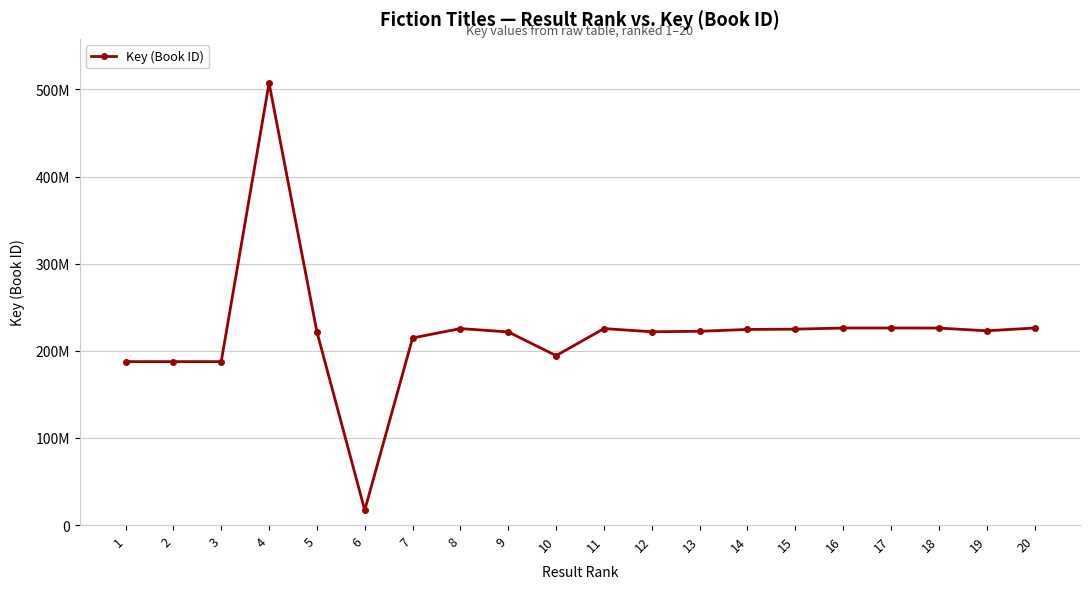

Approximately how many times larger is the value at 10 compared to 3?

1.0